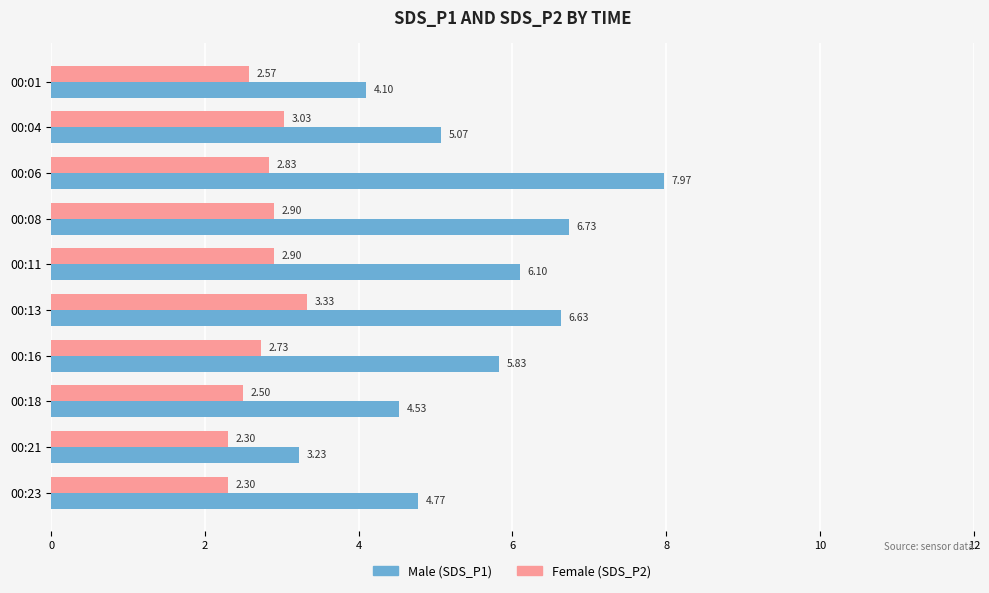

What is the difference between the highest and lowest values at 00:08?

3.8